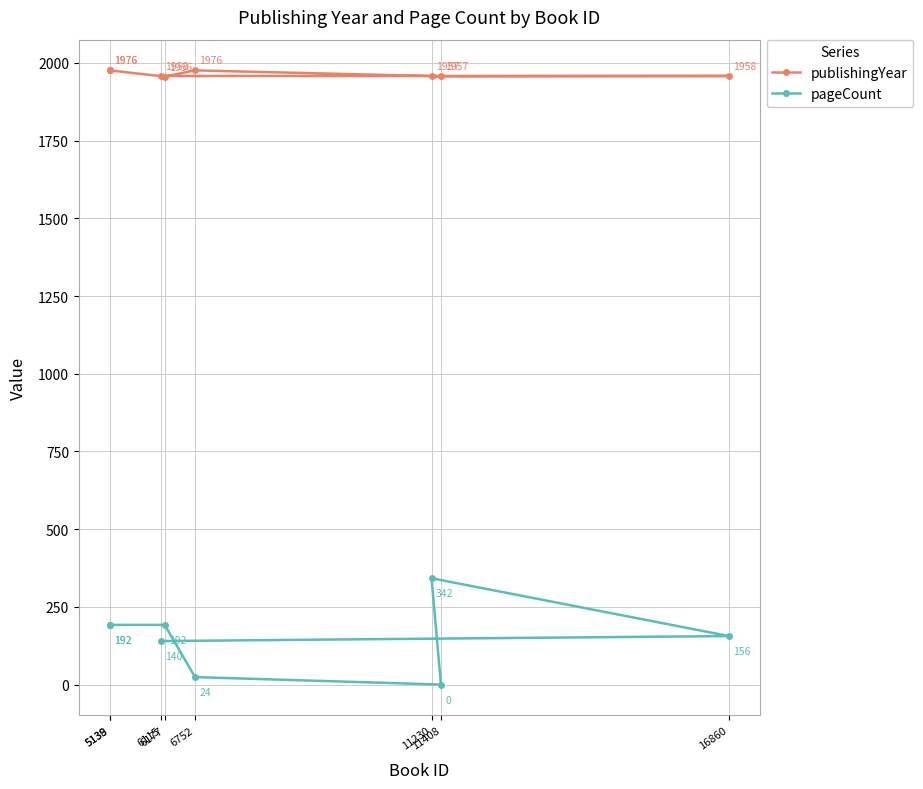

What is the label of the 3rd point from the right?

11230